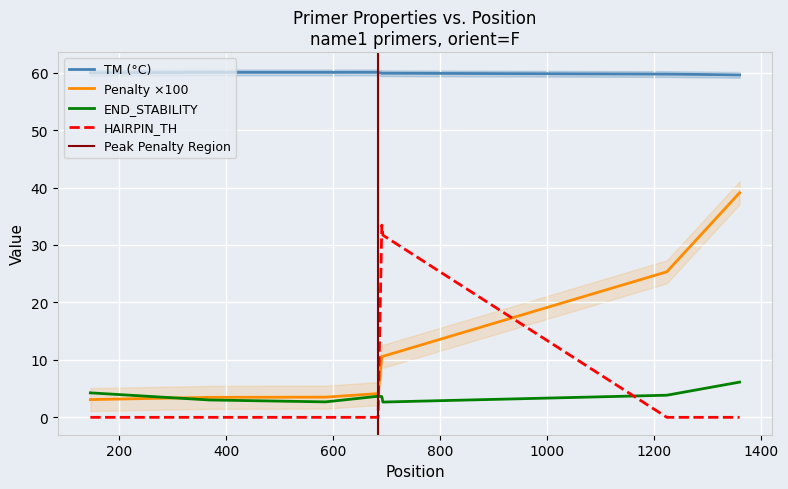

What is the maximum value for TM (°C)?

60.0